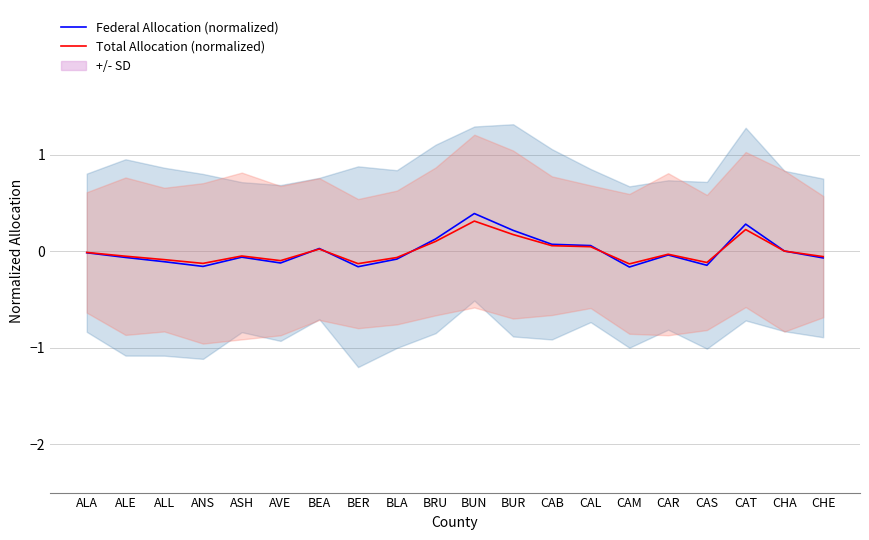

At how many categories does at least one series exceed 0?

8